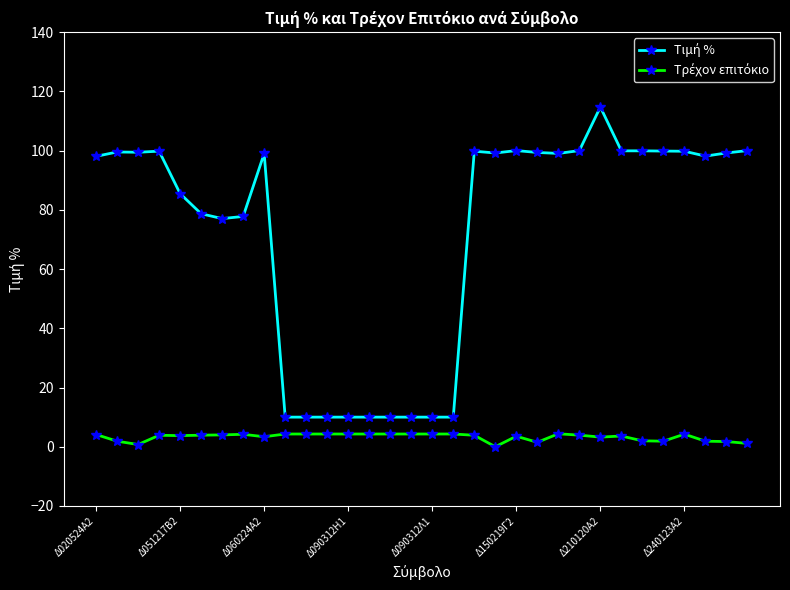

Is this an area chart (filled region under the line)?

No